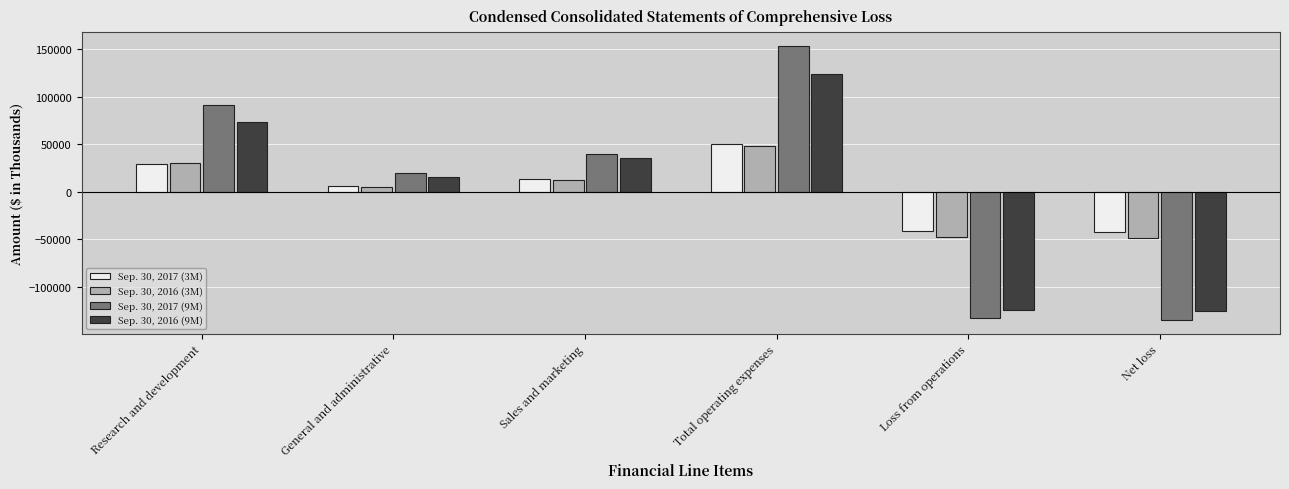

The Sep. 30, 2016 (9M) series shows 73620 at Research and development. True or false?

True